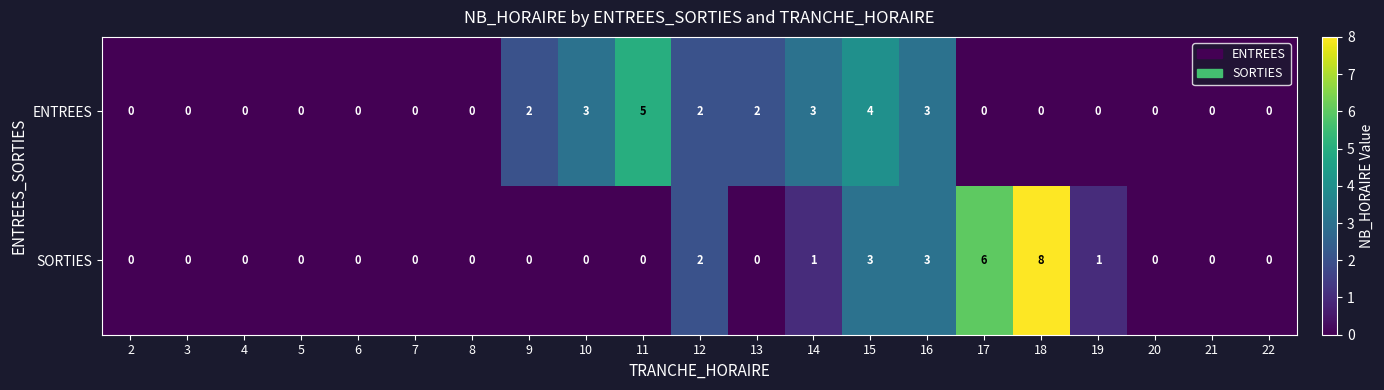

Between 8 and 18, which series saw the biggest shift?

SORTIES